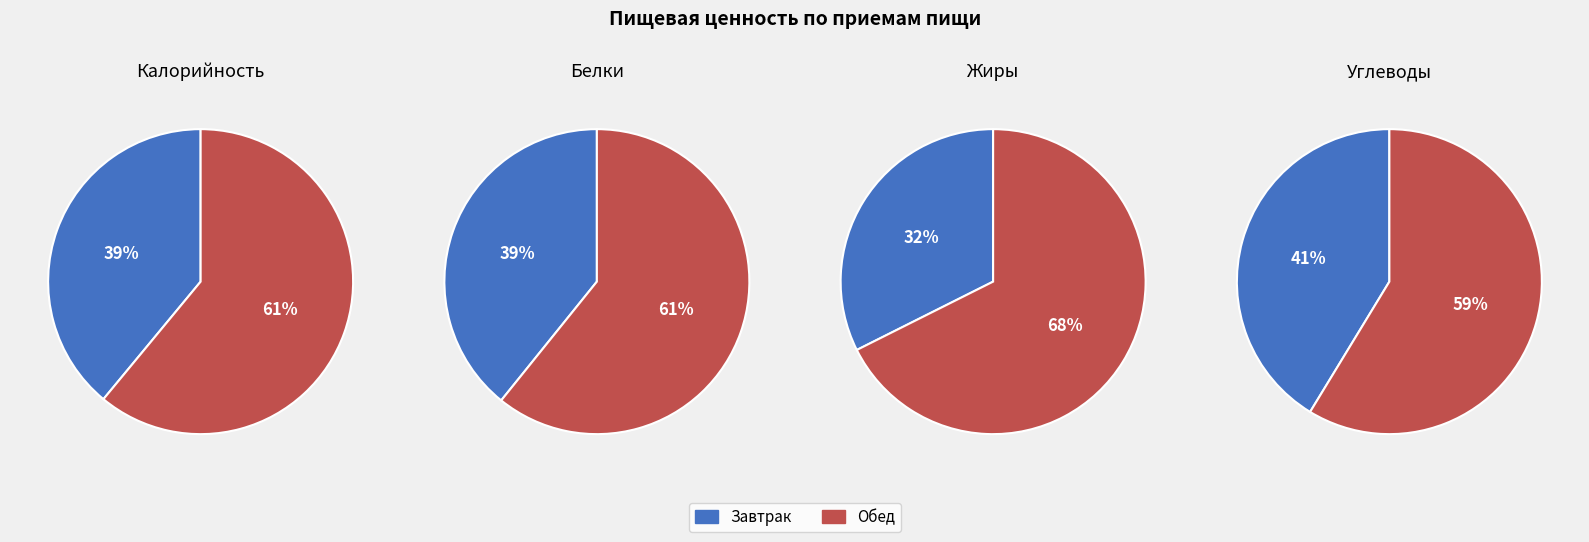

What percentage do Завтрак and Обед together represent?

100.0%